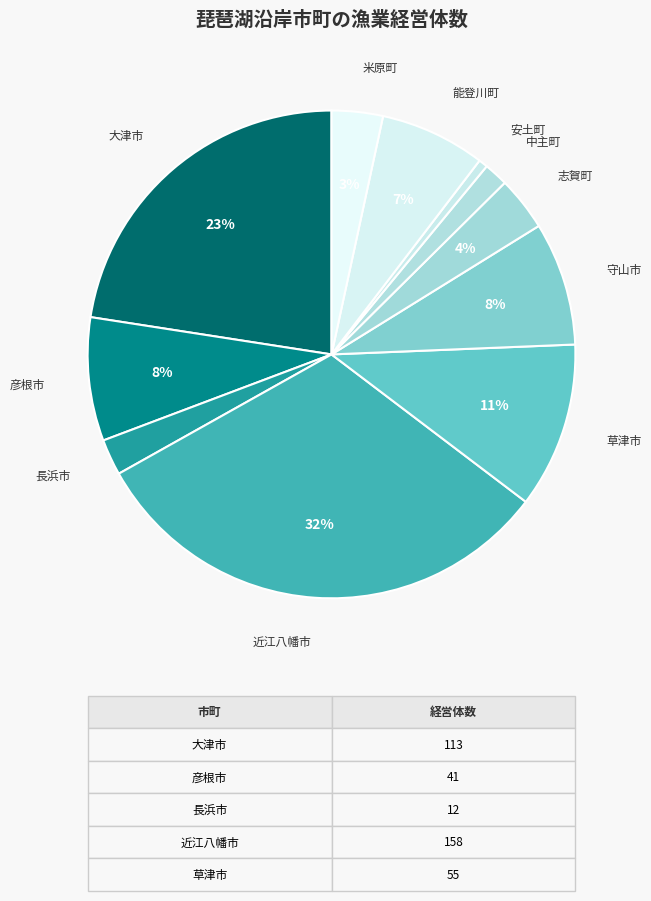

To the nearest percent, what is the average slice percentage?

9%